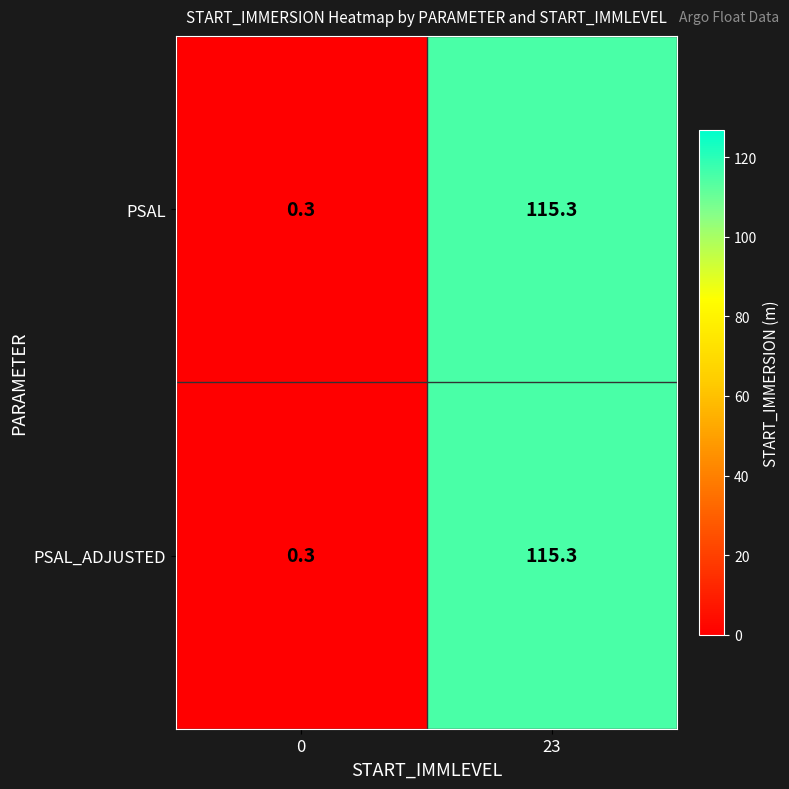

Is the value of PSAL at 0 greater than the value of PSAL_ADJUSTED at 23?

No